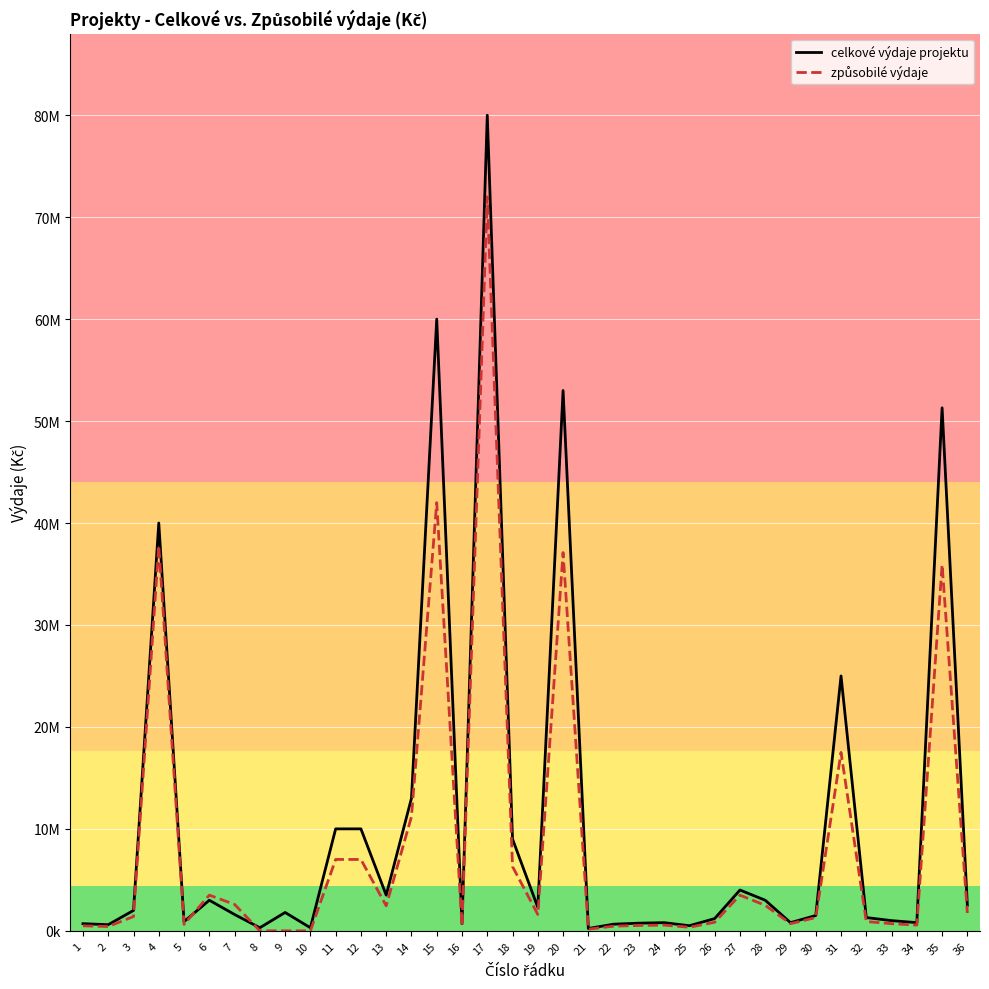

Which category has the highest value in the způsobilé výdaje series?

17